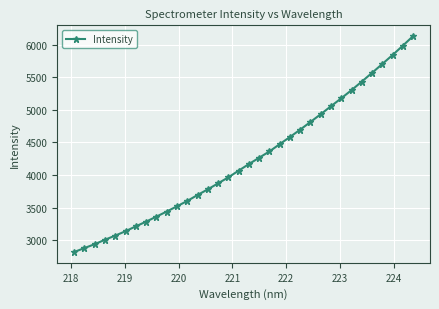

What is the smallest value displayed?

2816.5